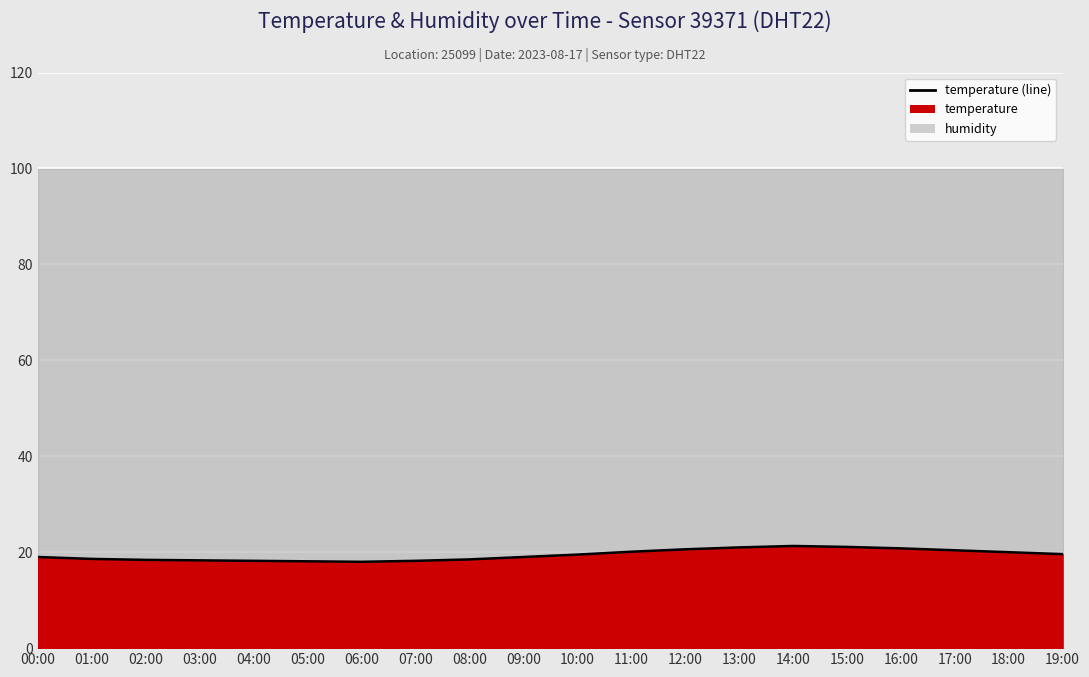

What is the value of the 1st point from the left?

19.0